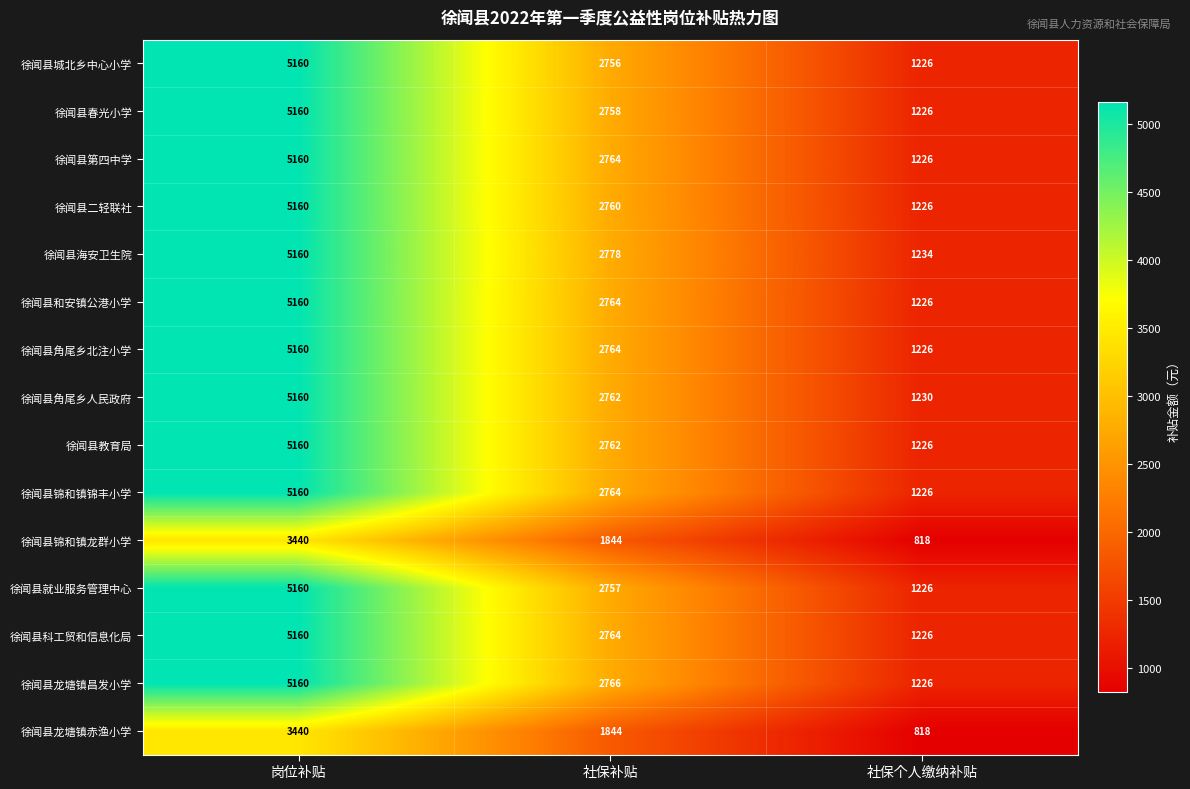

Read the 徐闻县和安镇公港小学 value at 岗位补贴.

5160